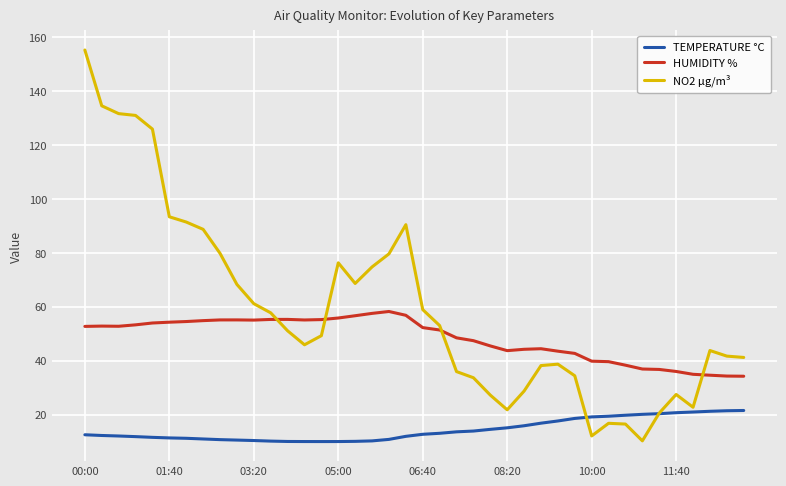

Rank the series by their average value, from lowest to highest.

TEMPERATURE °C, HUMIDITY %, NO2 µg/m³